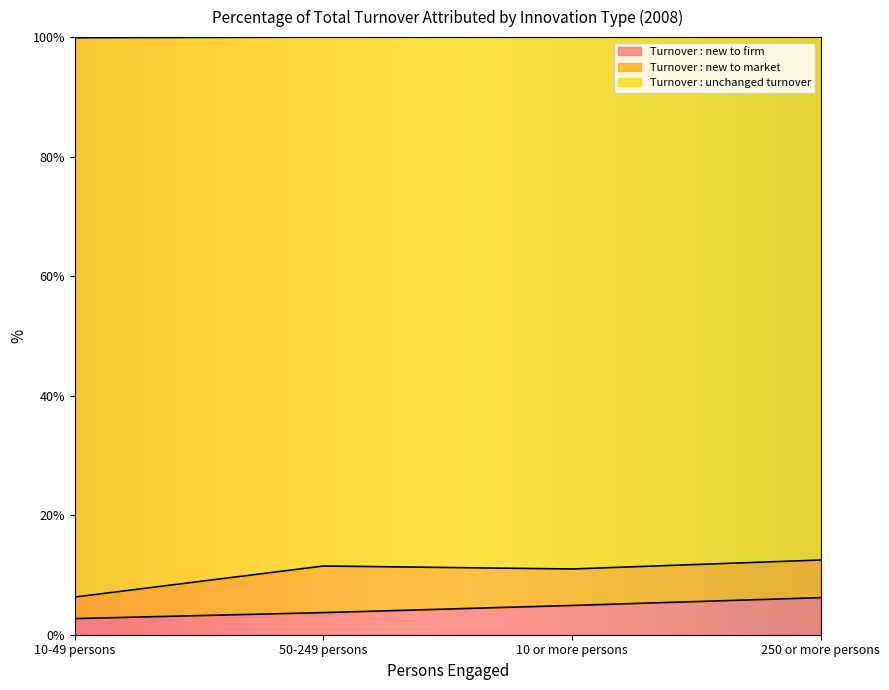

What is the lowest value of the Turnover : new to firm series?

2.7